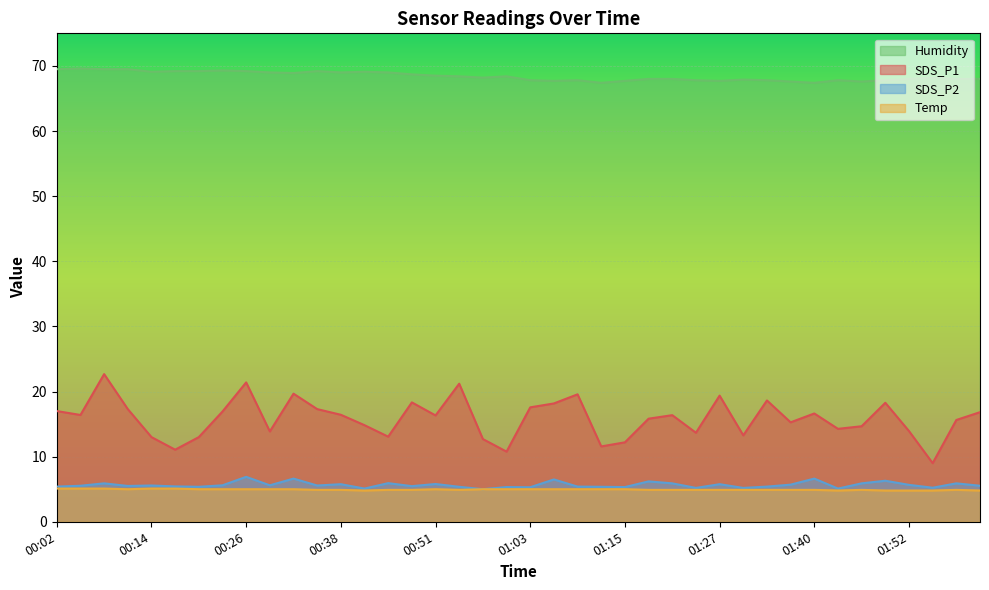

True or false: Humidity and Temp intersect in this chart.

False